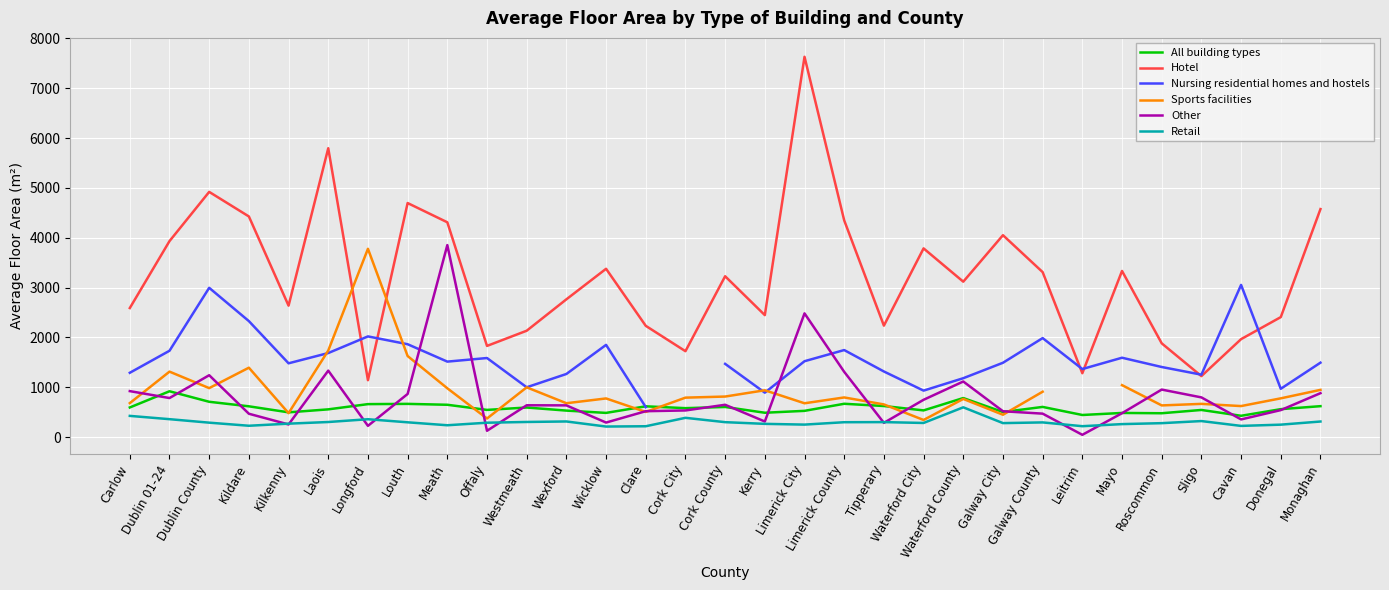

What is the lowest value of the Other series?

44